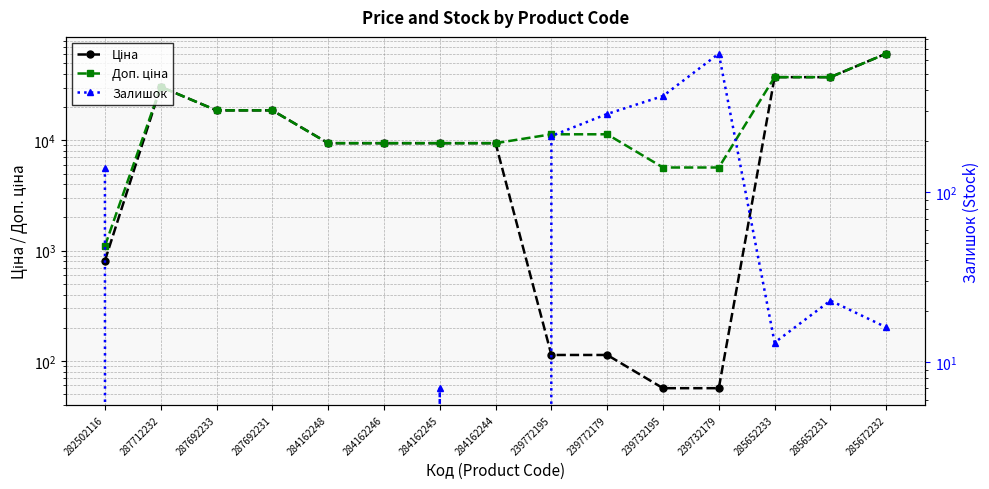

What is the label of the 3rd point from the left?

287692233